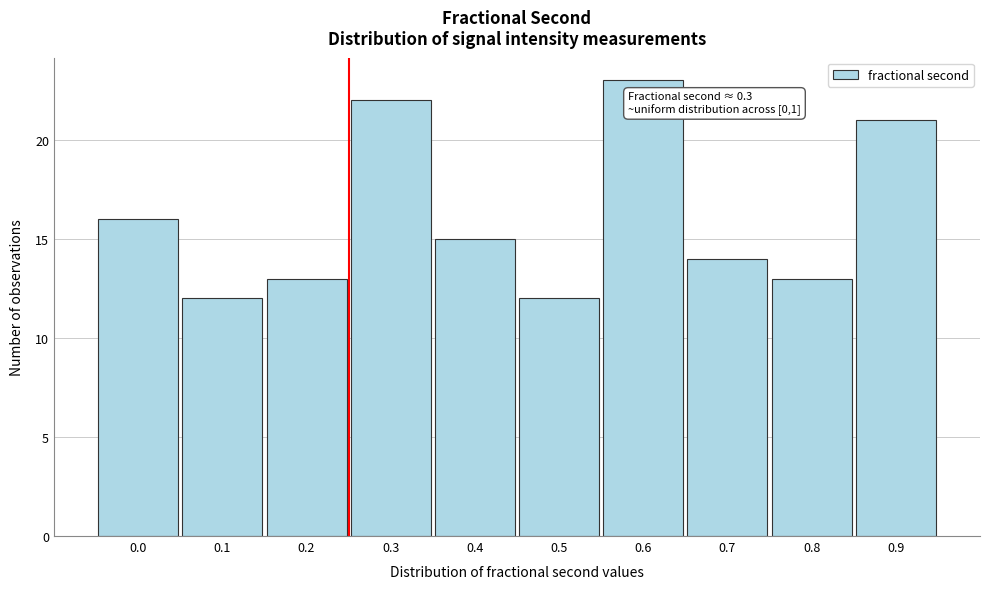

Reading left to right, what are all the values shown in this chart?

0.0=16	0.1=12	0.2=13	0.3=22	0.4=15	0.5=12	0.6=23	0.7=14	0.8=13	0.9=21